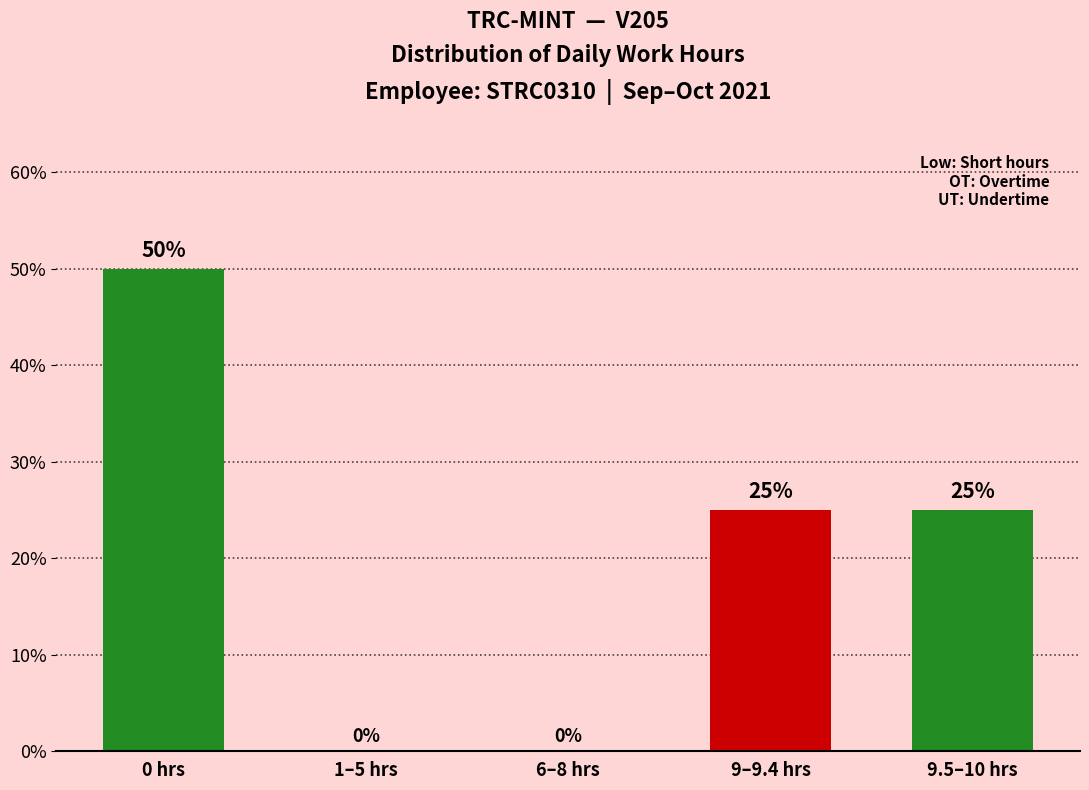

Reading left to right, extract all data points from this chart.

0 hrs=50	1–5 hrs=0	6–8 hrs=0	9–9.4 hrs=25	9.5–10 hrs=25